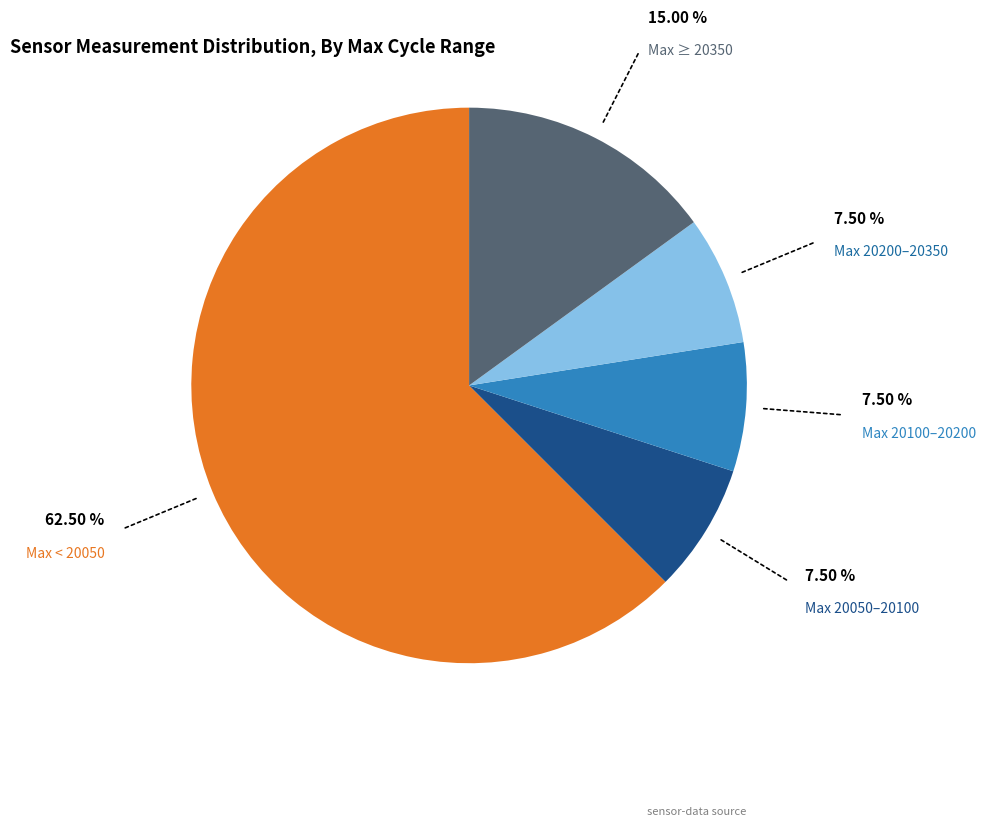

Does any single category account for the majority?

Yes